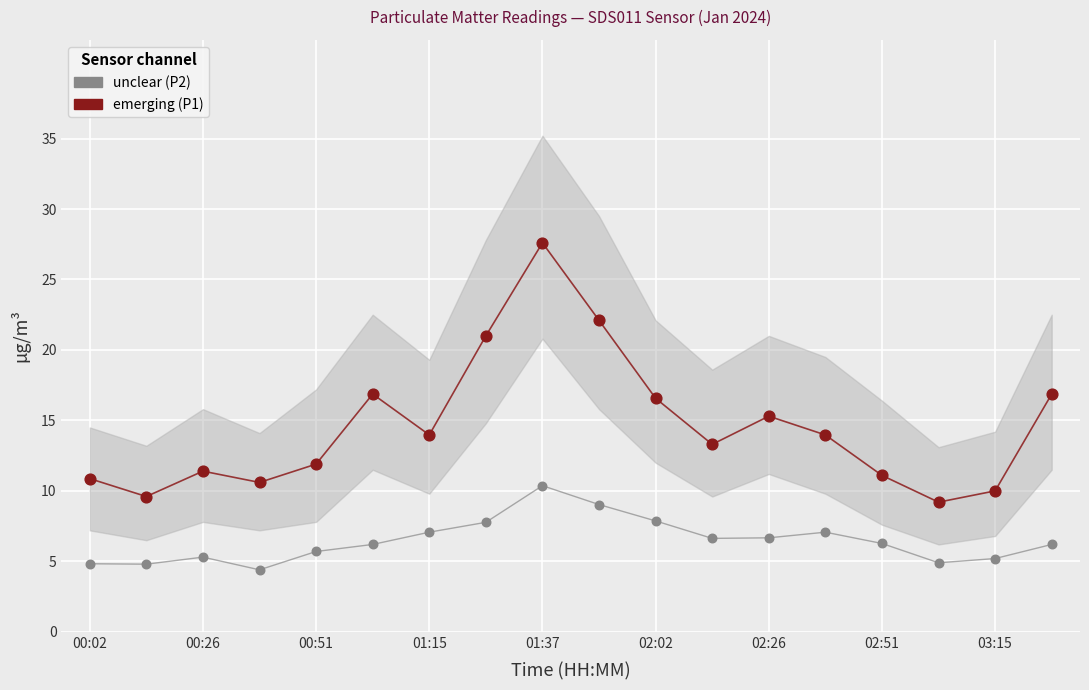

Across all data points, what is the range of Y values (max minus min)?

23.2